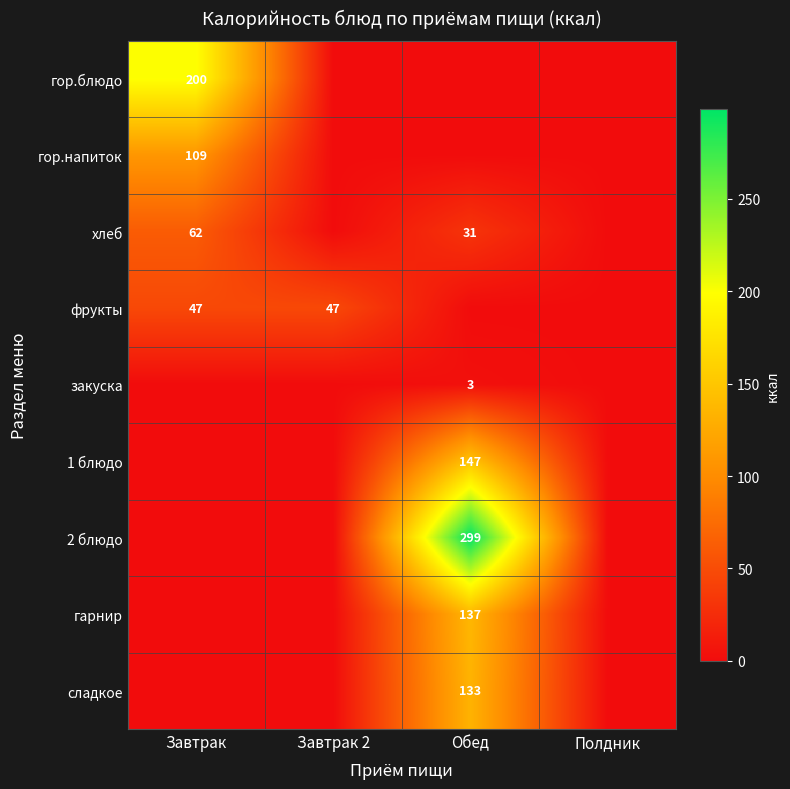

True or false: гор.блюдо has a value of 200 at Завтрак.

True